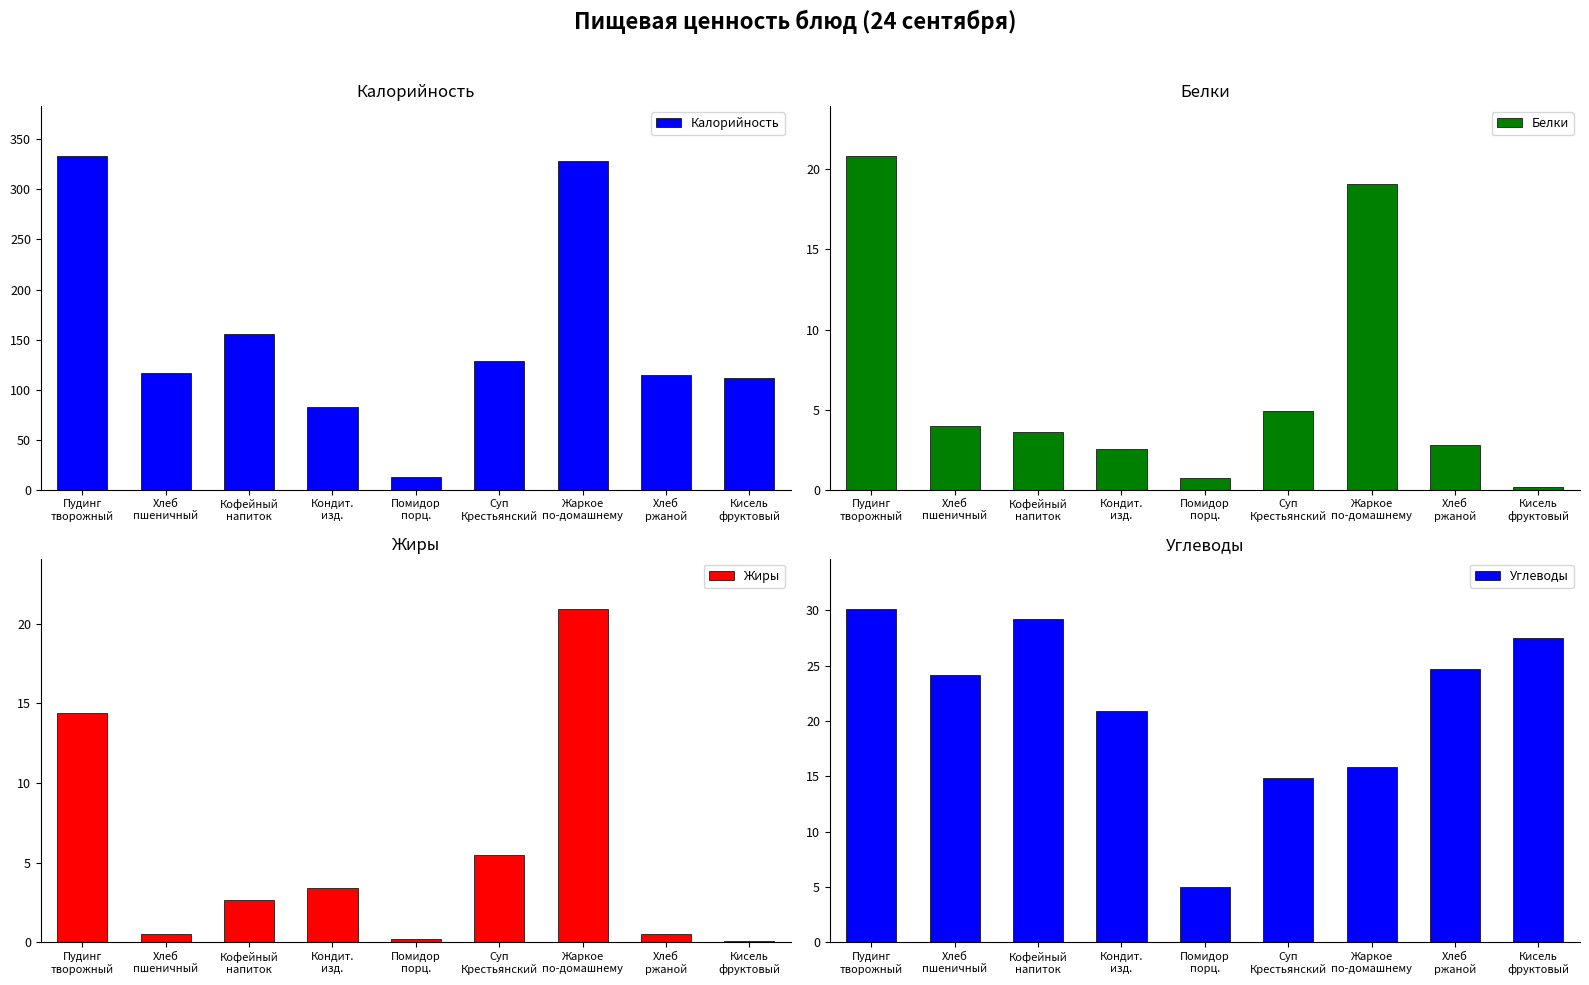

What is the label of the 2nd bar from the left?

Хлеб
пшеничный